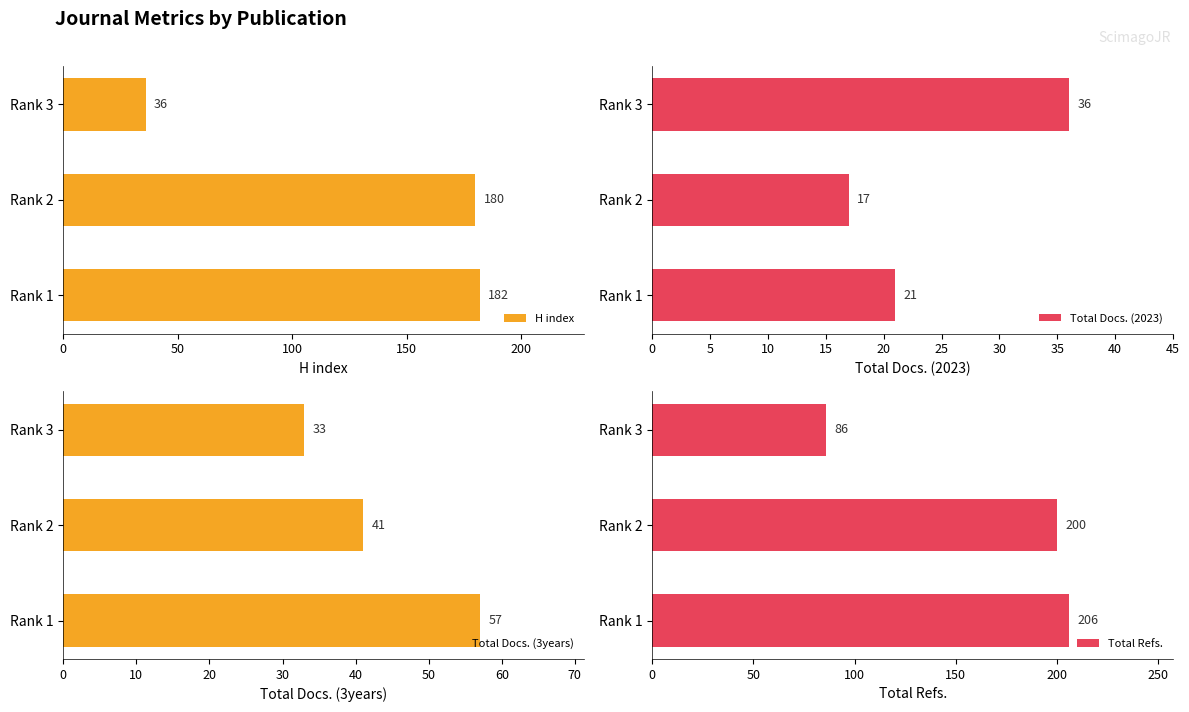

How many bars are there in each group?

4